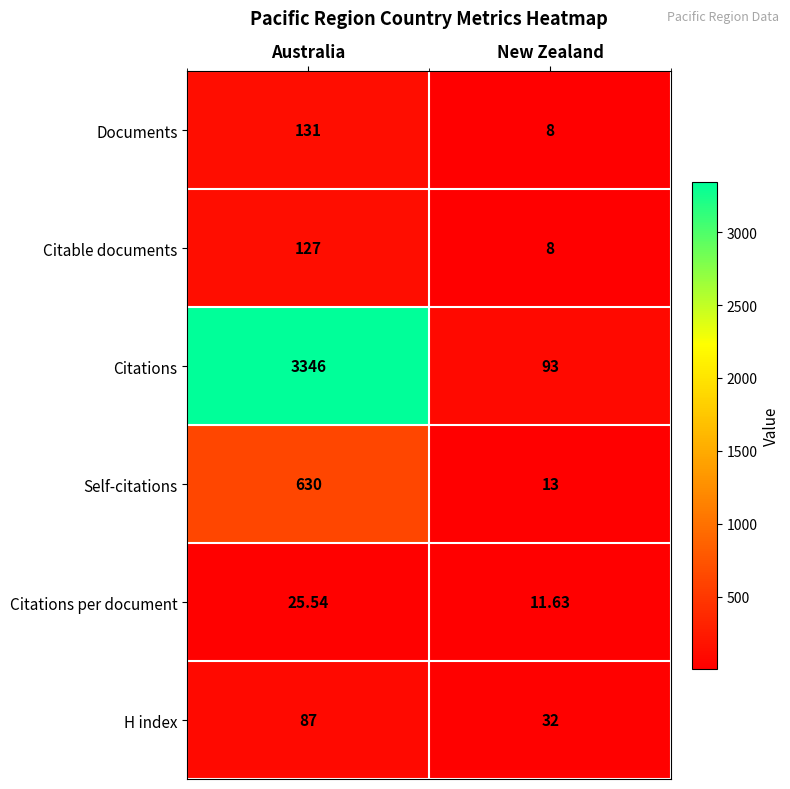

Is the value of Citations at Australia greater than the value of Self-citations at Australia?

Yes